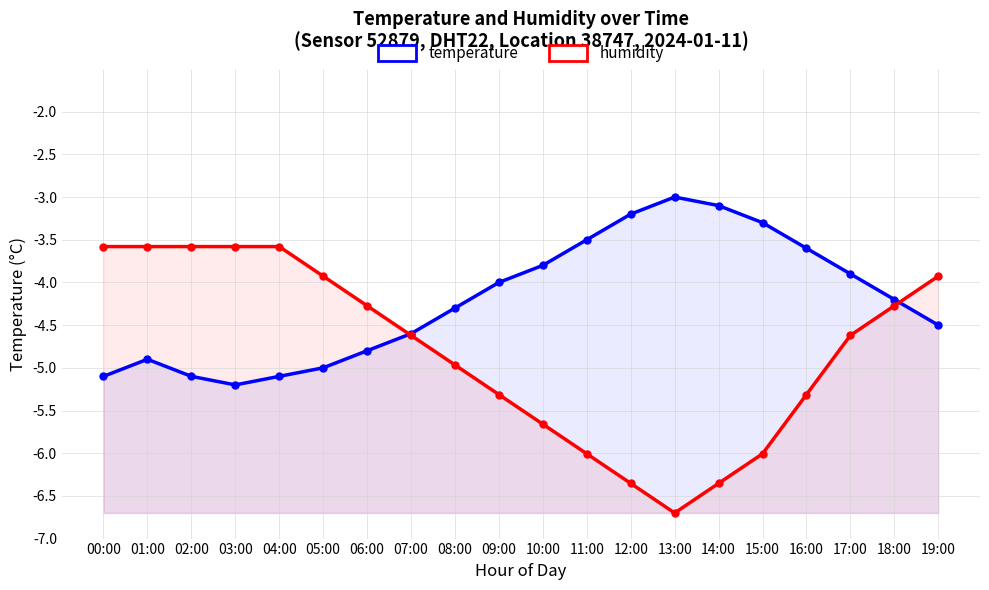

At 10:00, list the series in order from smallest to largest.

humidity, temperature